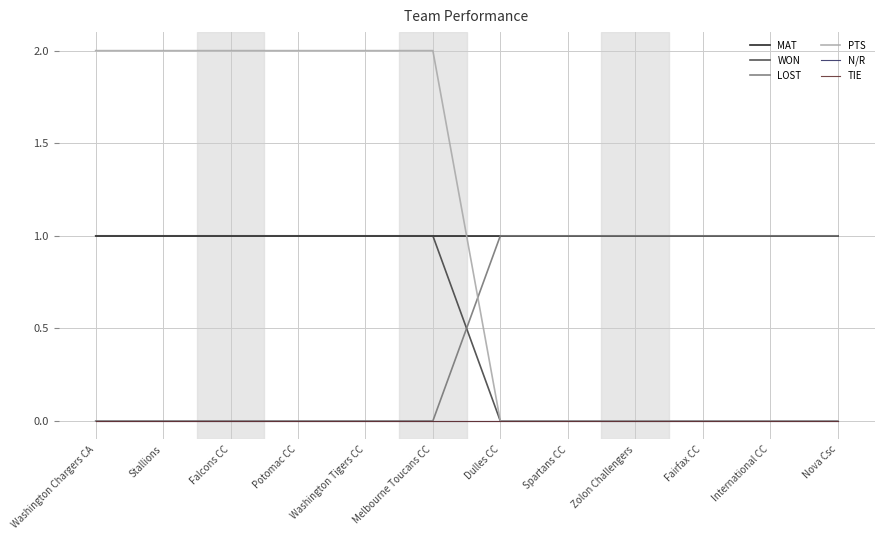

True or false: TIE and LOST intersect in this chart.

False